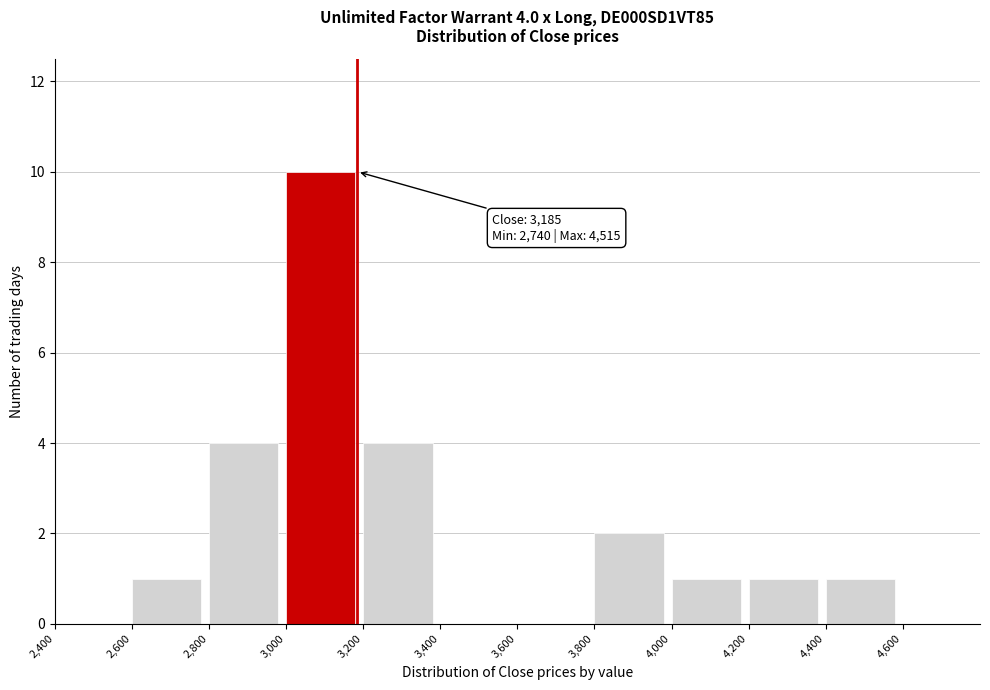

Over which range of the x-axis is the bar tallest?

3000 to 3200